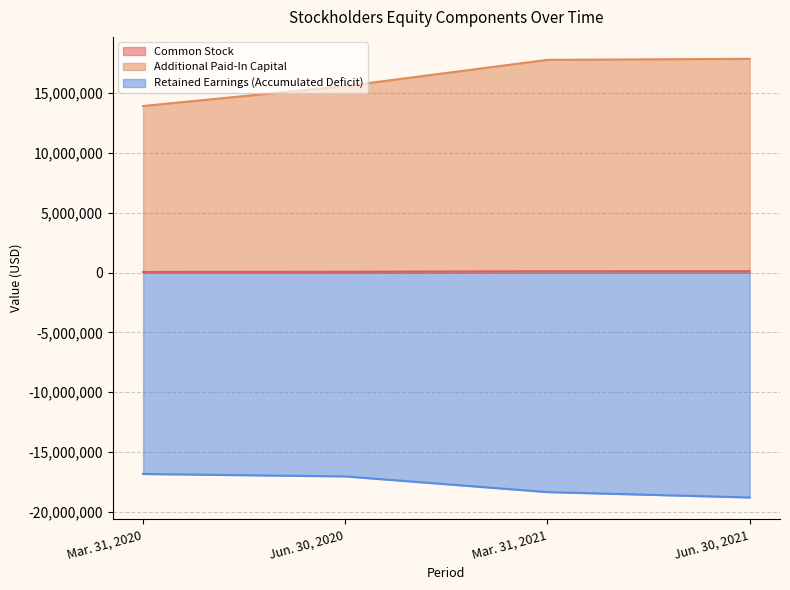

What is the sum of all Additional Paid-In Capital values?

65131887